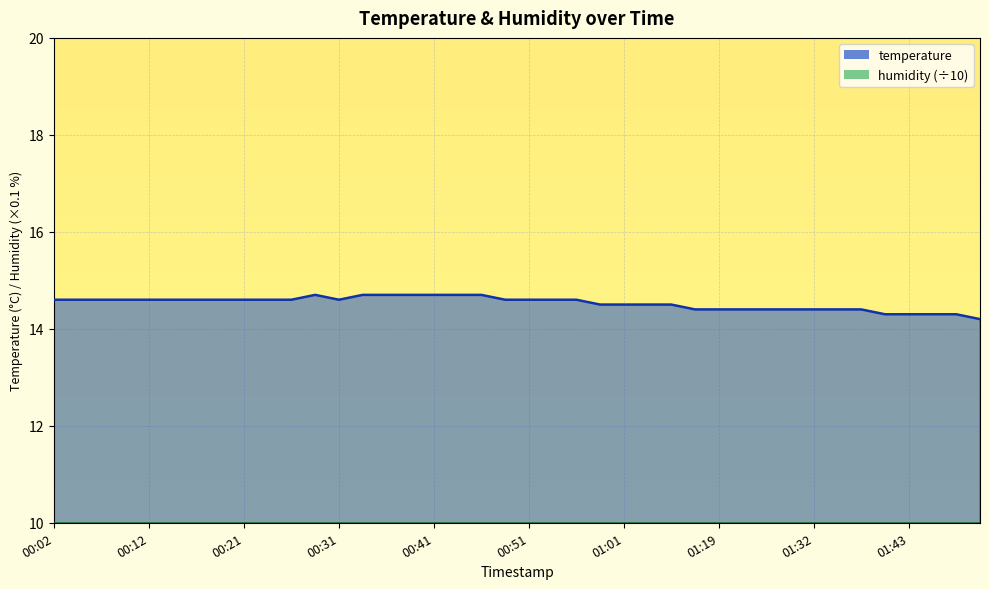

What is the value of the 1st point from the left?

14.6